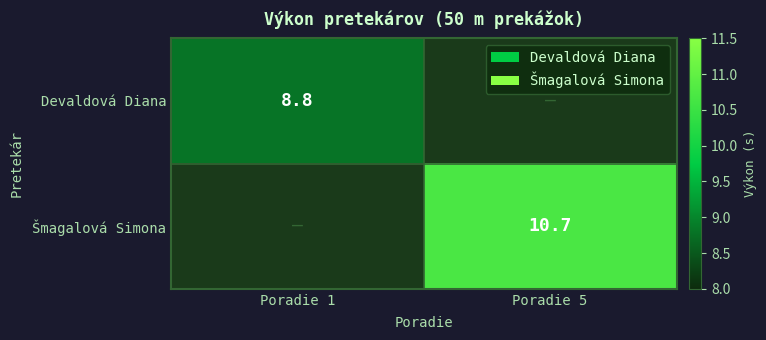

True or false: Šmagalová Simona has a value of 6.5 at Poradie 5.

False